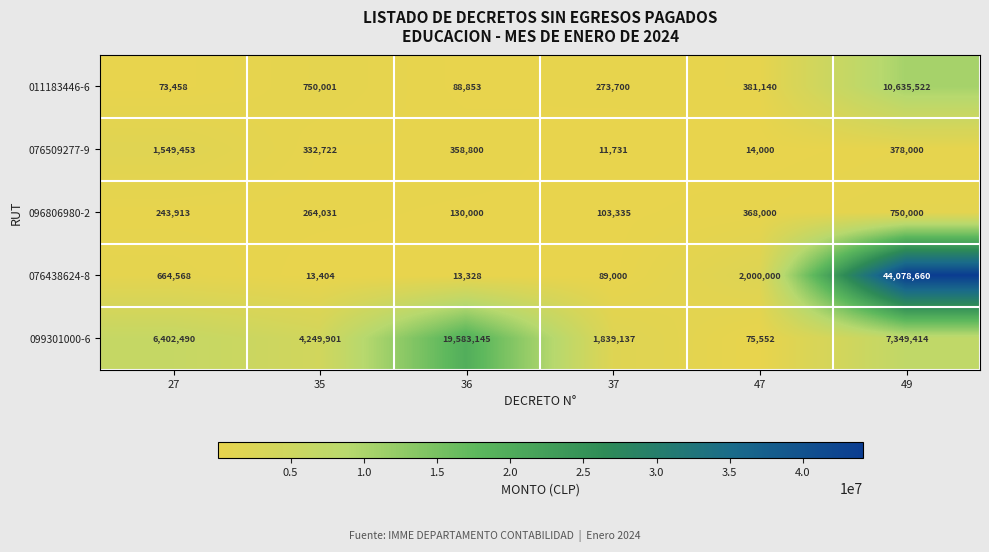

What is the difference between the maximum and second lowest values in the 011183446-6 series?

10546669